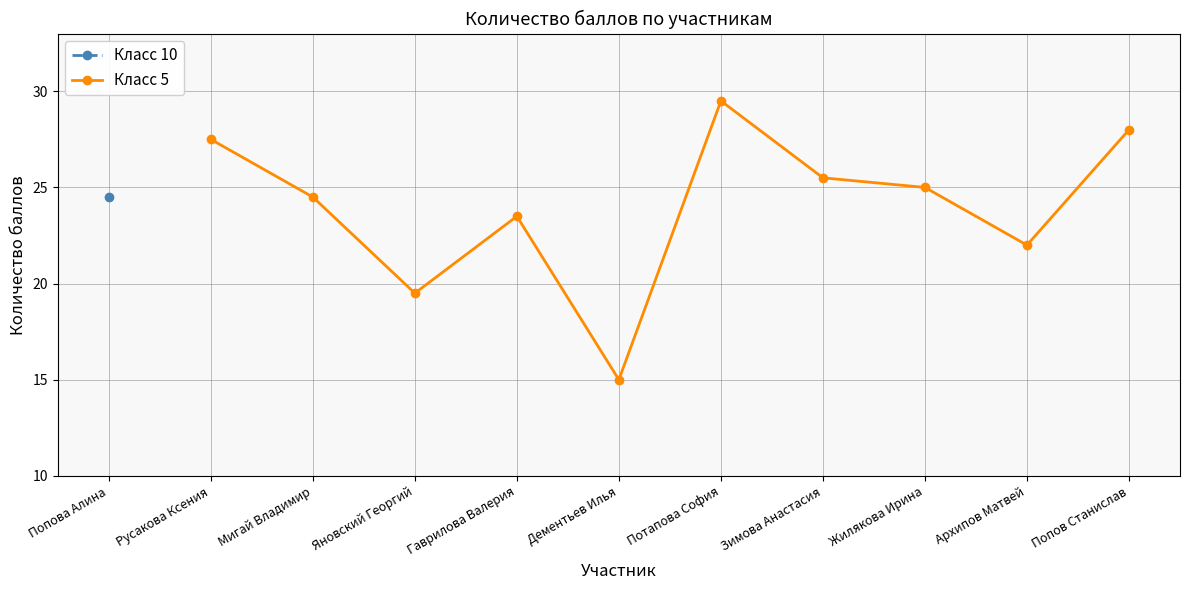

At which label does Класс 5 reach its minimum?

Дементьев Илья